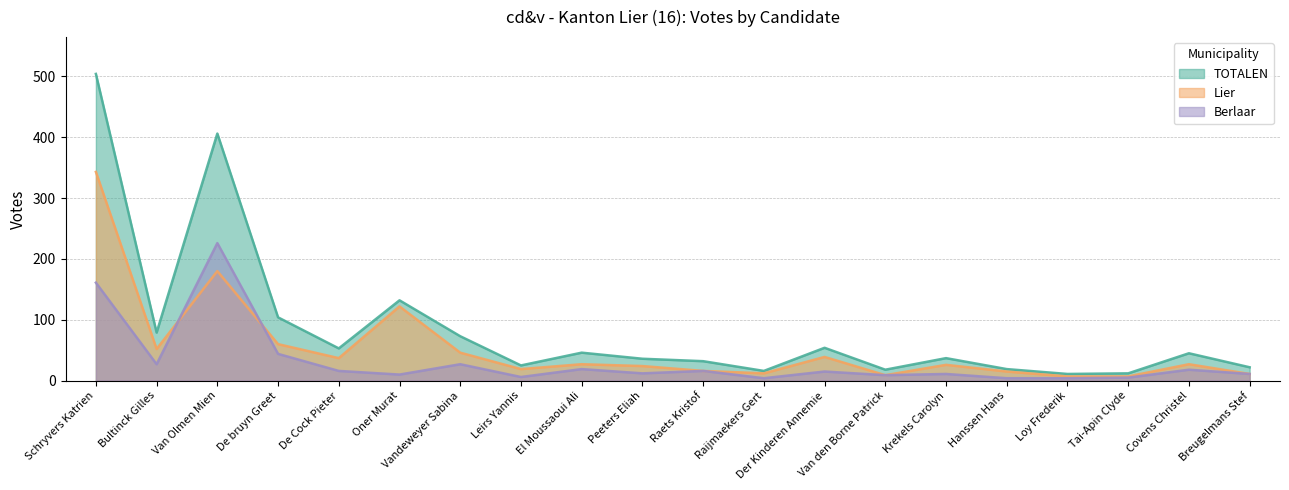

How many interior local peaks does the TOTALEN series have?

6